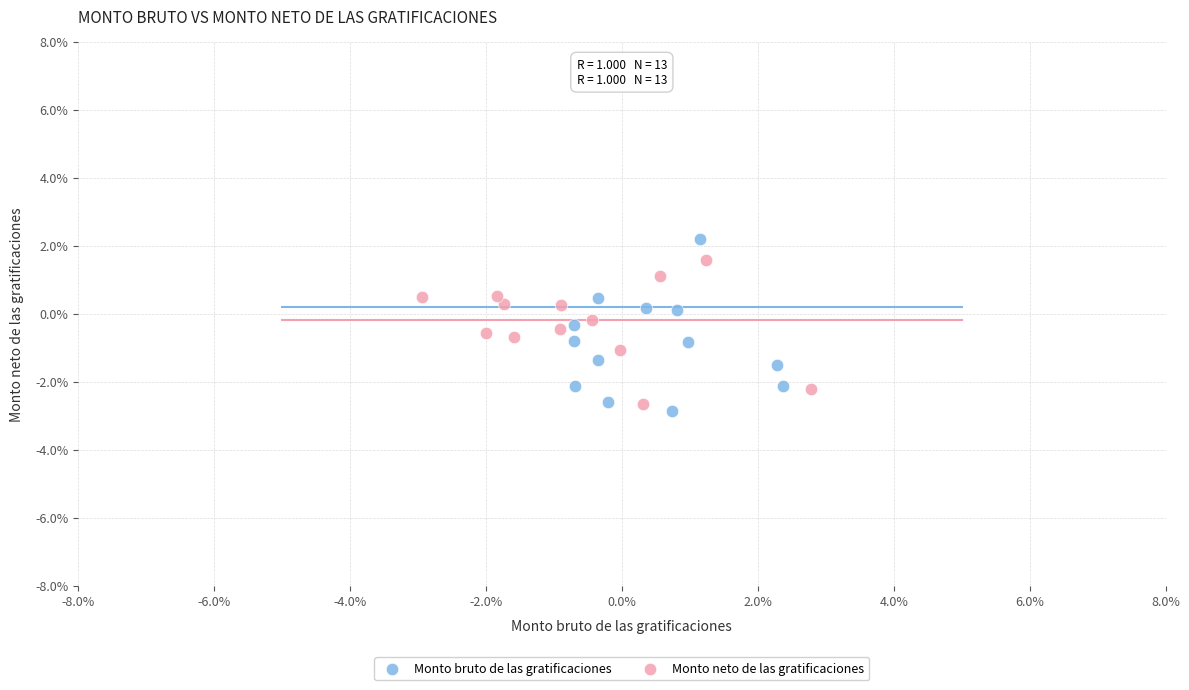

Which series reaches the maximum Y coordinate?

Monto bruto de las gratificaciones